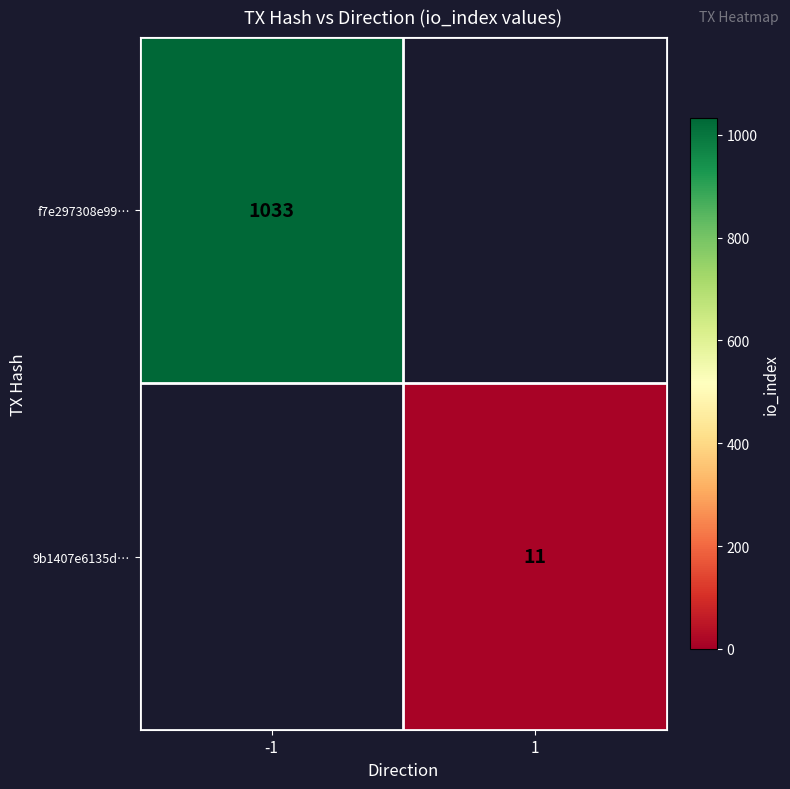

Is it true that f7e297308e99… equals 529 at -1?

False